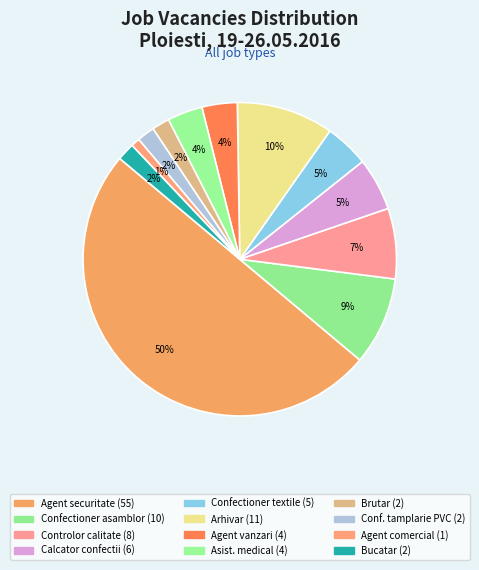

Count the number of slices in the pie.

12